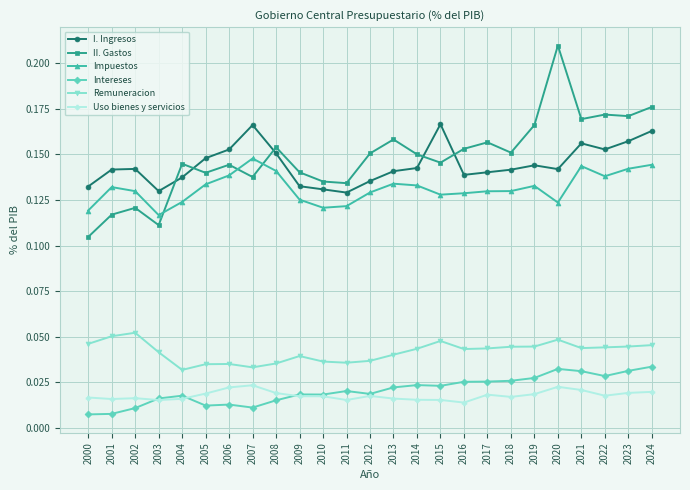

The value of I. Ingresos at 2023 is 0.3. True or false?

False